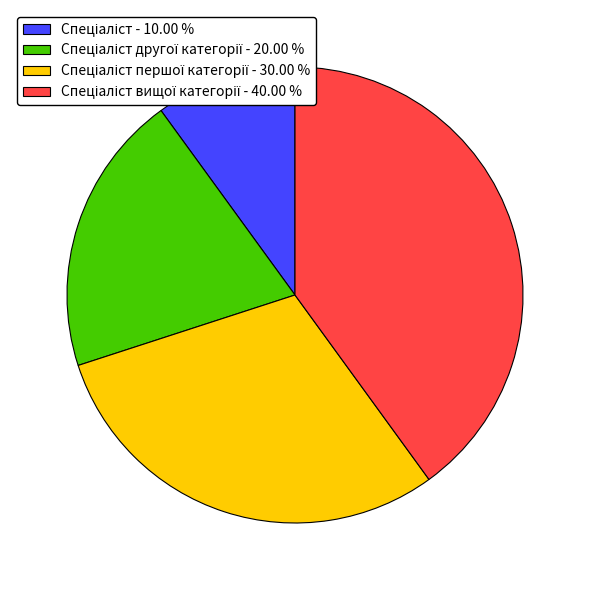

Is there a majority slice in this chart?

No